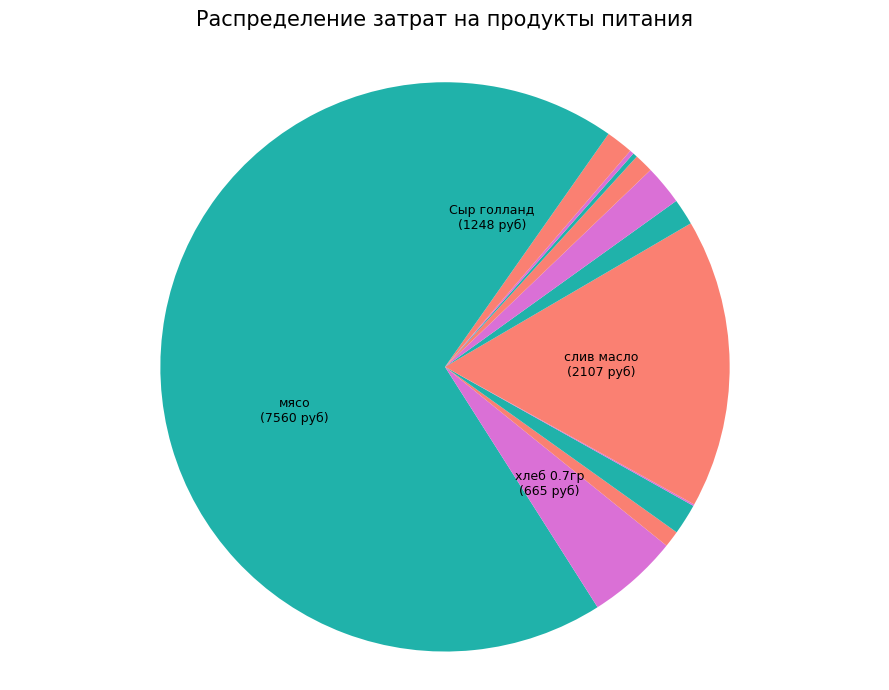

How many segments does this pie chart have?

13